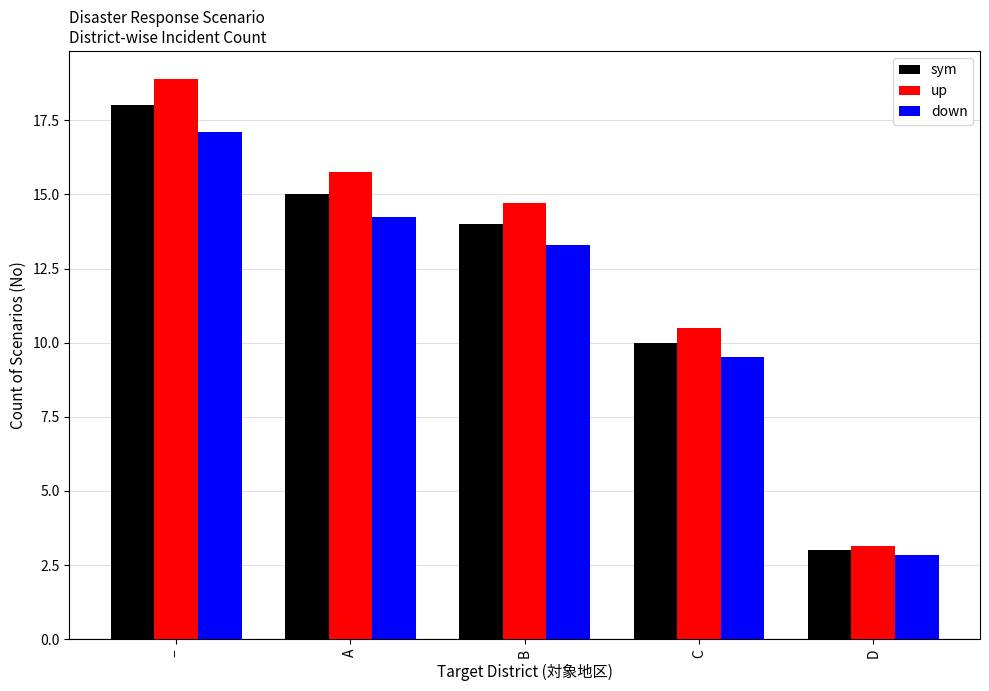

Which label corresponds to the largest value in the chart?

−